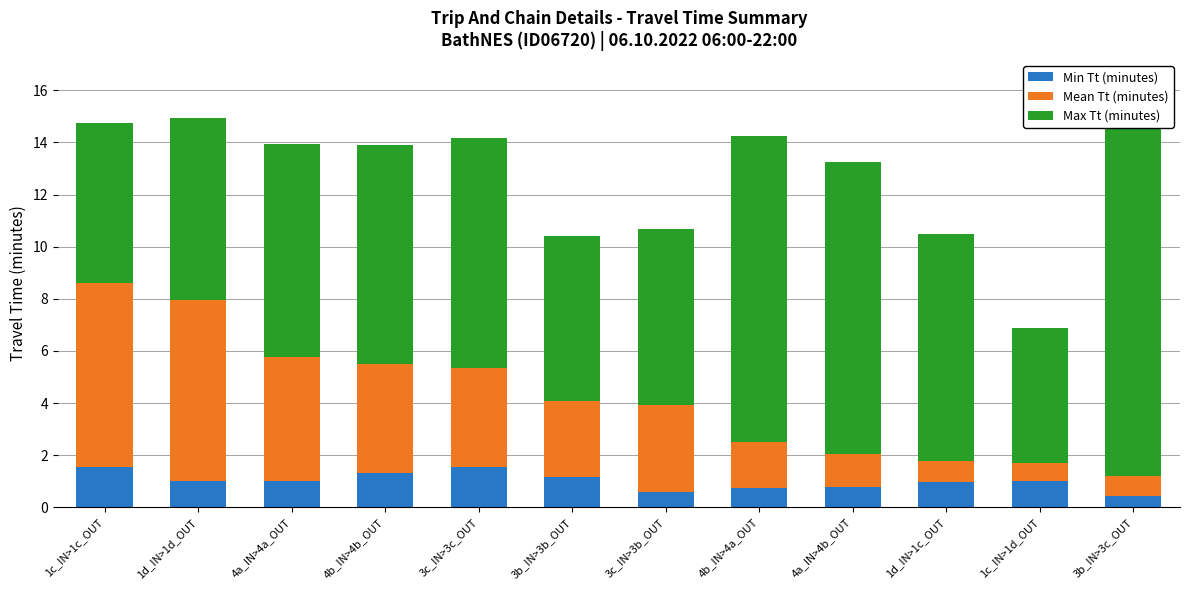

Rank the series by their average value, from highest to lowest.

Max Tt (minutes), Mean Tt (minutes), Min Tt (minutes)